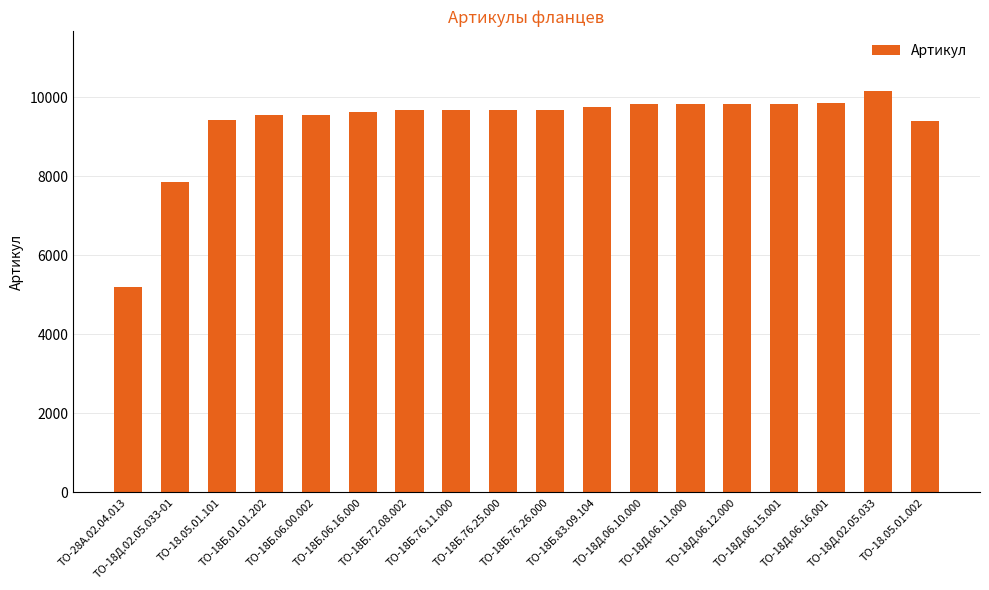

Approximately how many times larger is the value at ТО-18Б.72.08.002 compared to ТО-18Б.01.01.202?

1.0